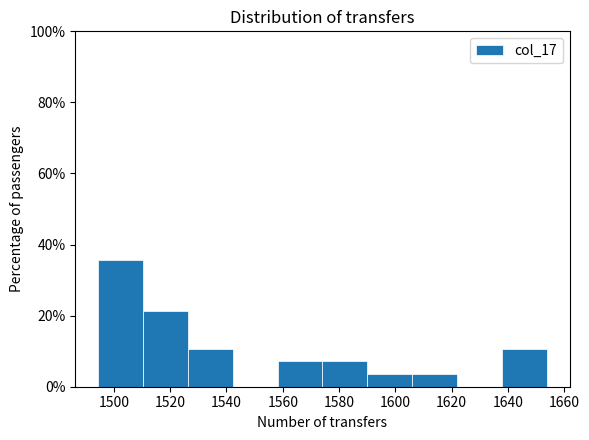

How tall is the bar that spans 1638 to 1654 on the x-axis? Neither the bar edges nor the heights are printed on the chart, so give them approximately, as read against the axes.

10